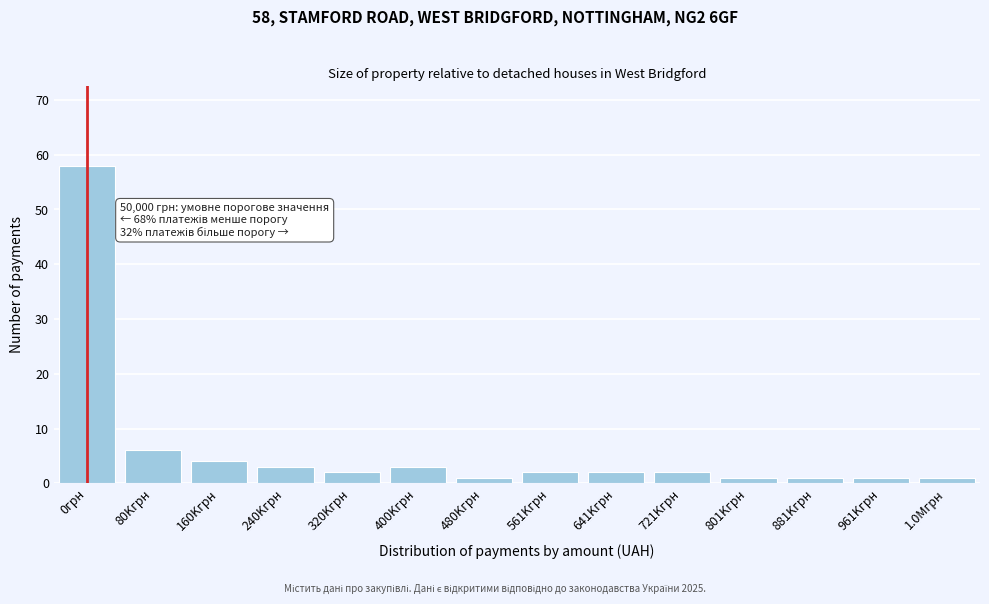

Reading left to right, what are all the values shown in this chart?

0грн=58	80Kгрн=6	160Kгрн=4	240Kгрн=3	320Kгрн=2	400Kгрн=3	480Kгрн=1	561Kгрн=2	641Kгрн=2	721Kгрн=2	801Kгрн=1	881Kгрн=1	961Kгрн=1	1.0Mгрн=1